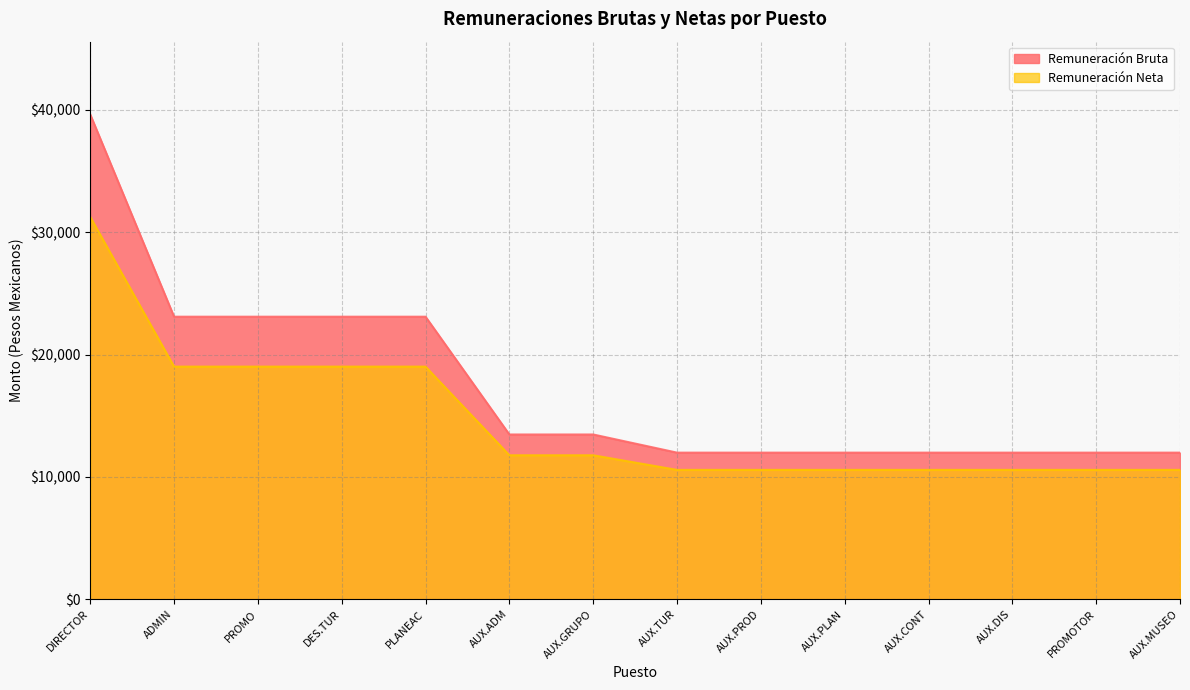

What are all the series names shown in the legend?

Remuneración Bruta, Remuneración Neta